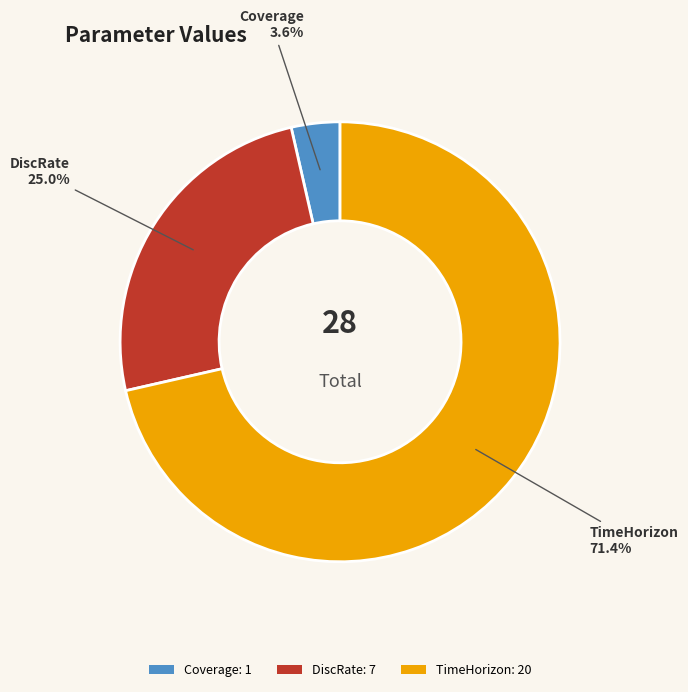

What percentage do TimeHorizon and DiscRate together represent?

96.4%